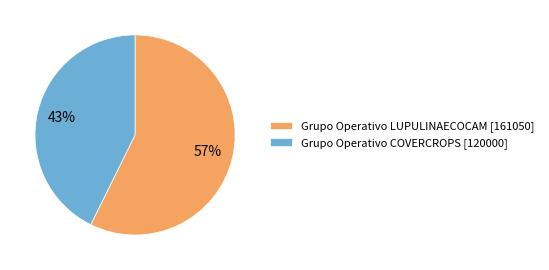

The Grupo Operativo LUPULINAECOCAM slice represents 57% of the pie. True or false?

True